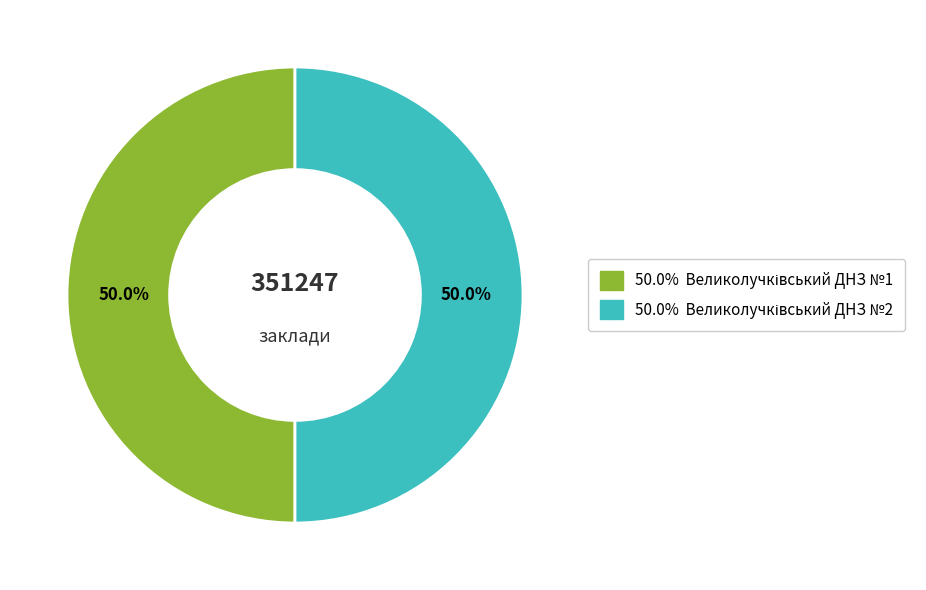

Count the number of slices in the pie.

2